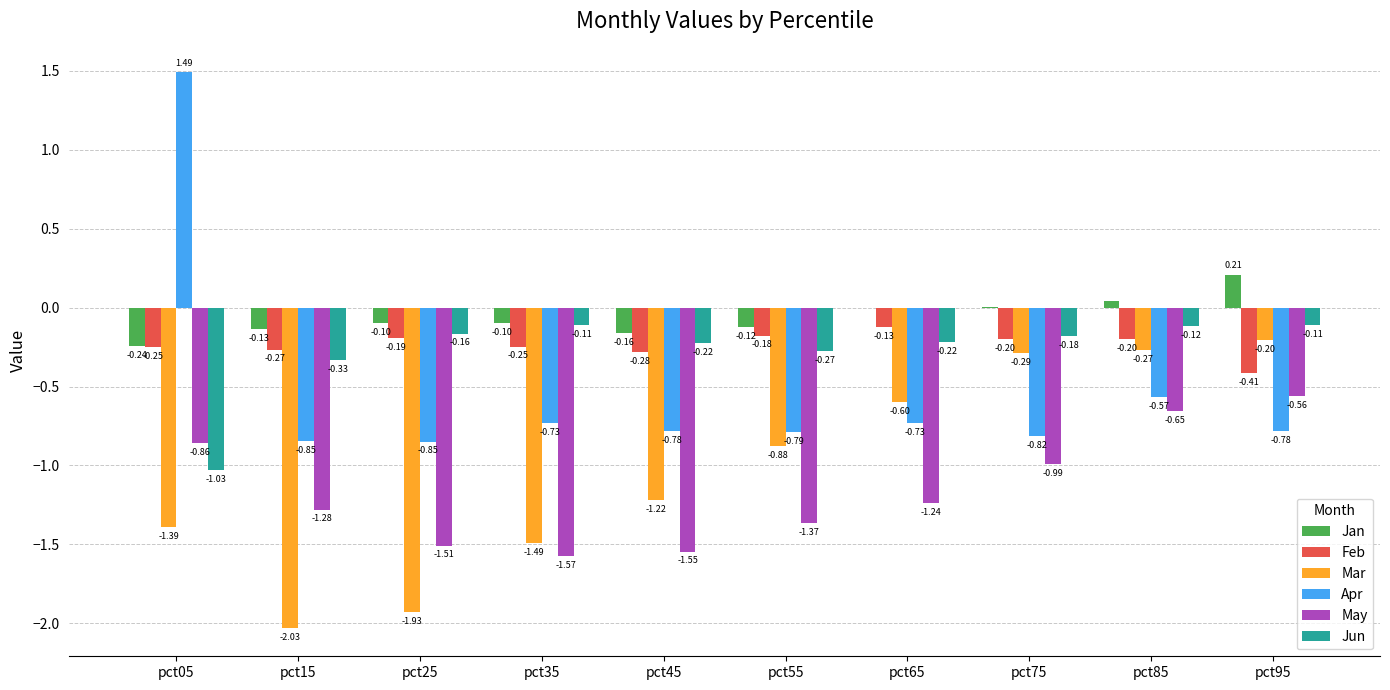

What is the sum of the May values at pct35 and pct95?

-2.1